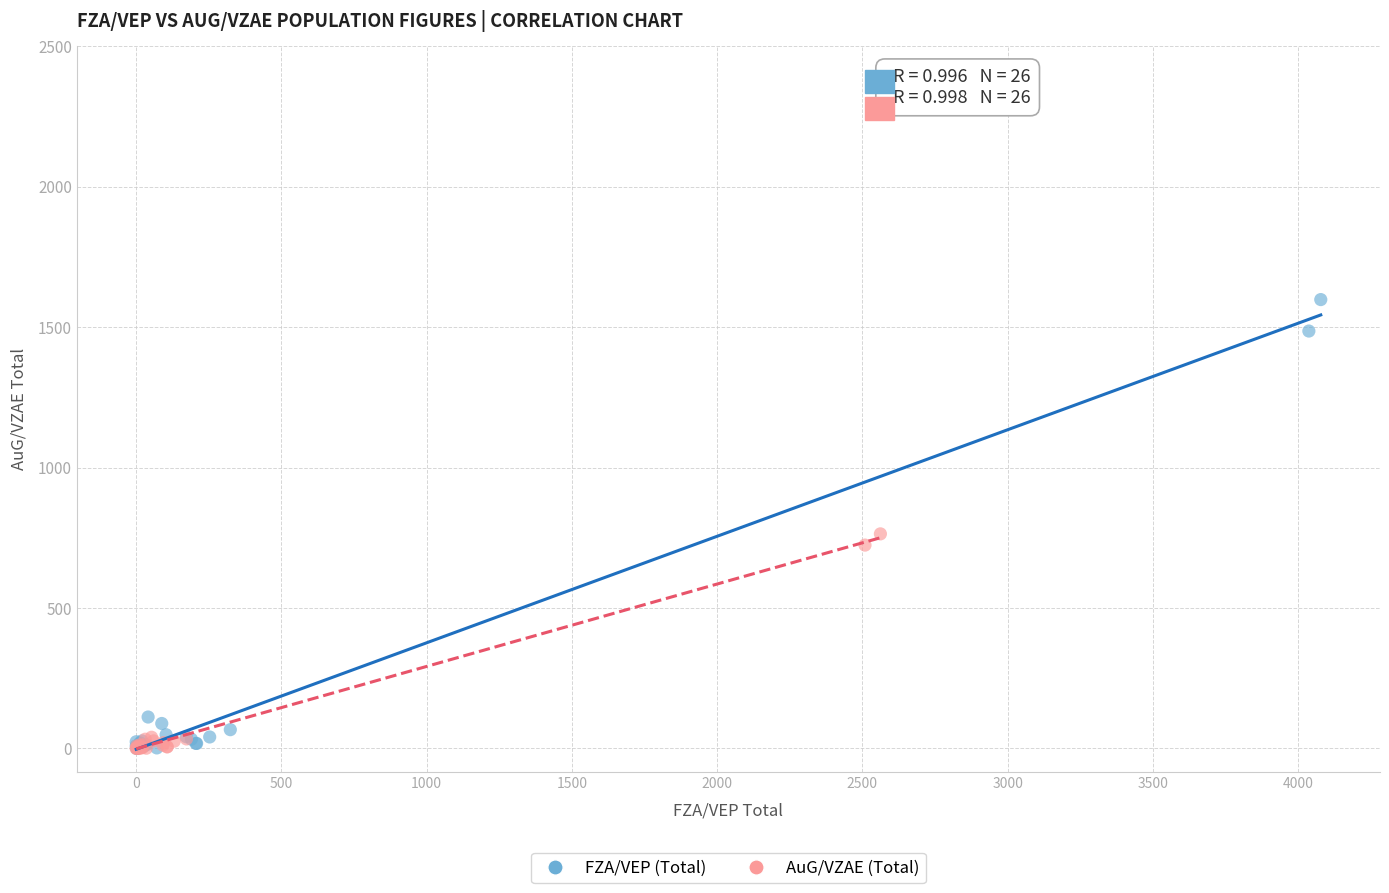

Which series contains the highest Y value?

FZA/VEP (Total)